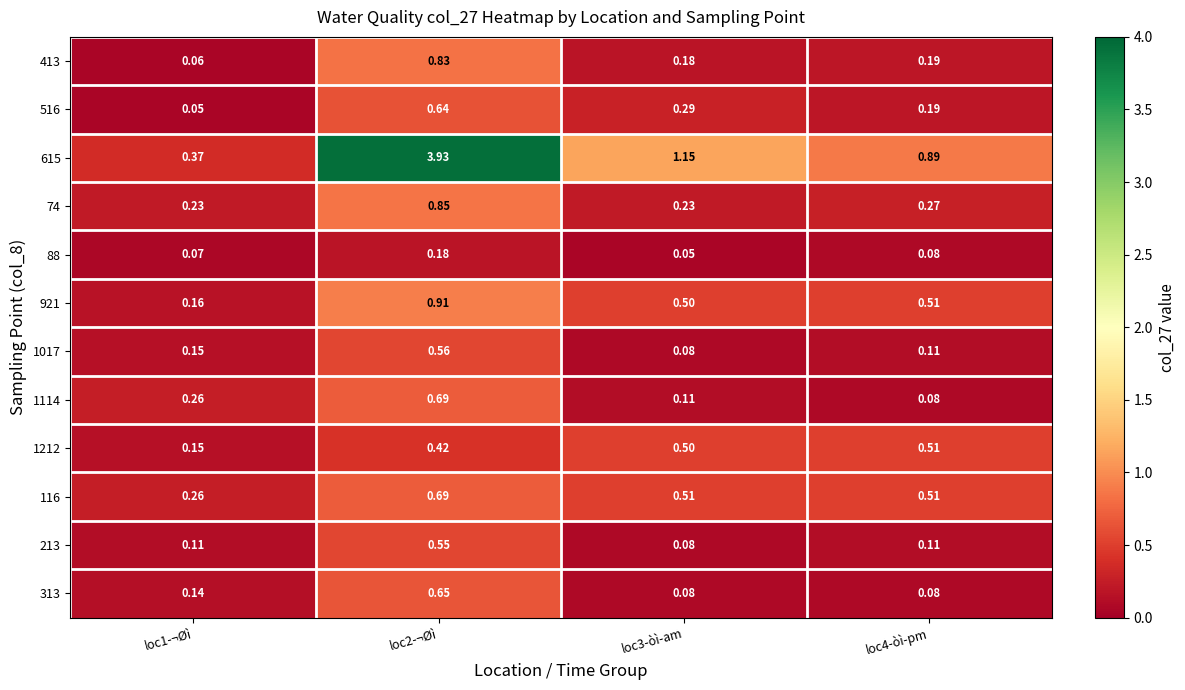

Is the value of 413 at loc1-¬Øì greater than the value of 88 at loc2-¬Øì?

No